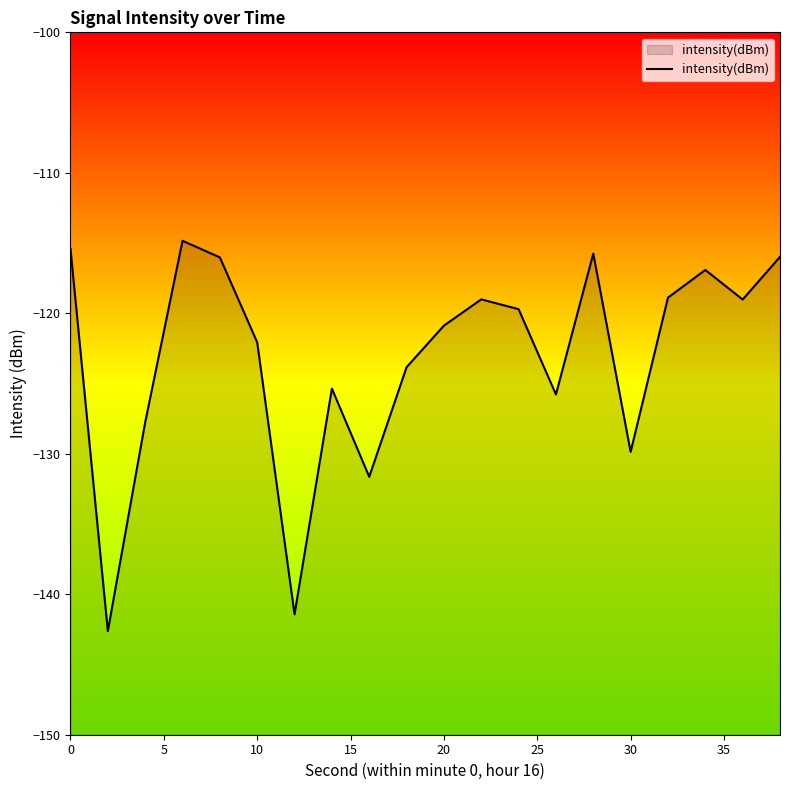

The value at 30 is -129.9. True or false?

True